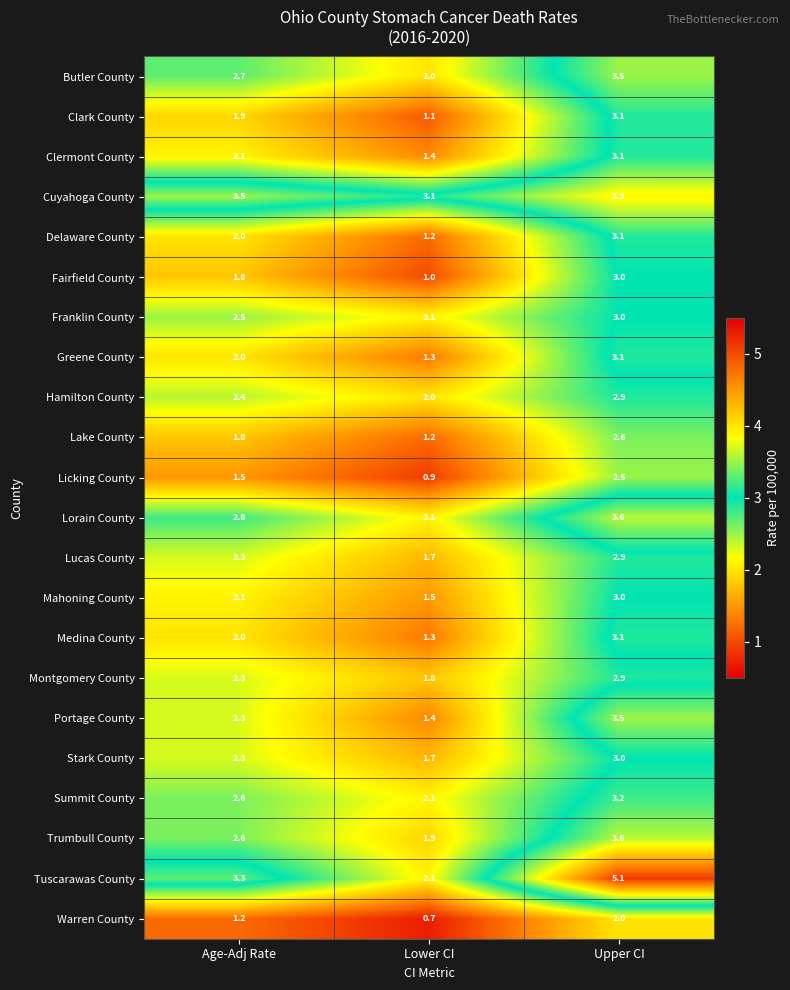

At which label is Clark County closest to 2?

Age-Adj Rate